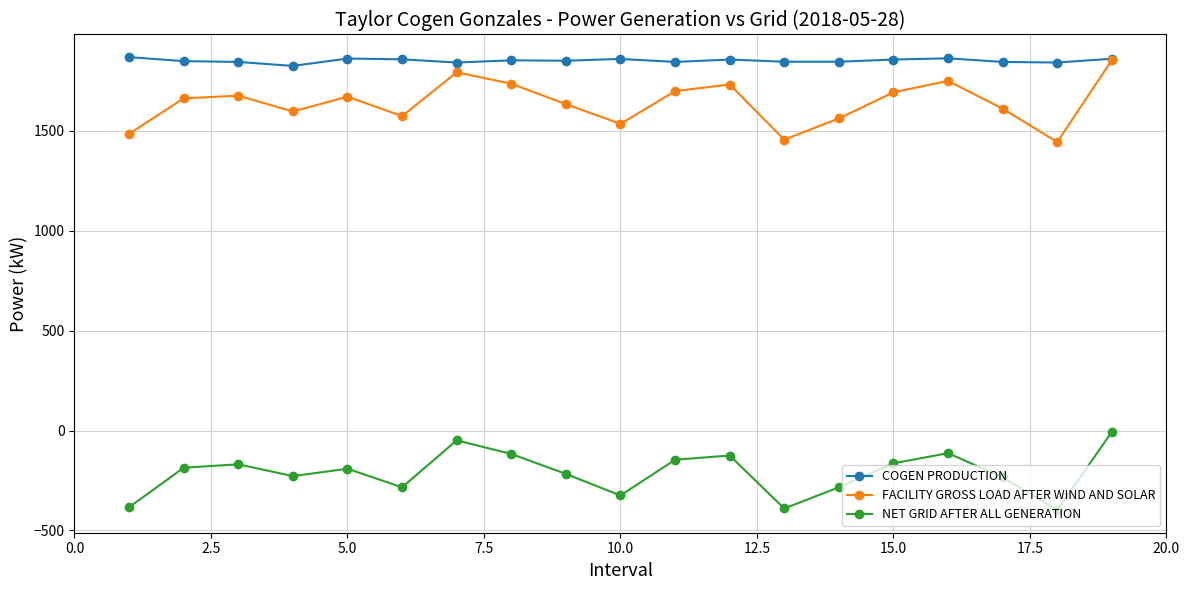

What is the value of the NET GRID AFTER ALL GENERATION point at the 1st from the left?

-384